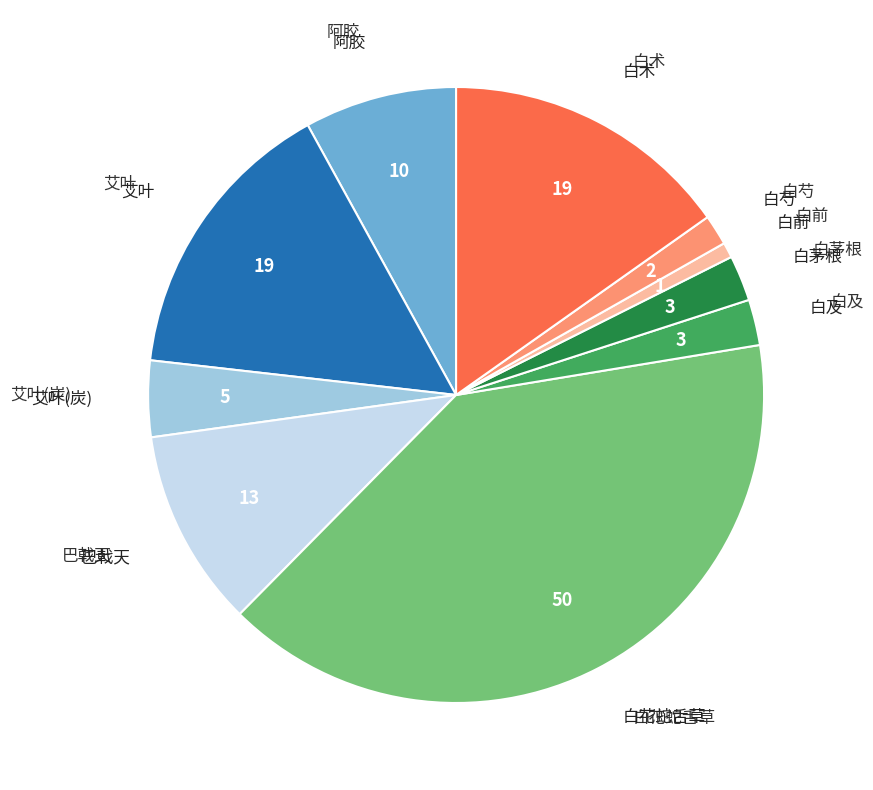

Is there any slice that represents more than half of the pie?

No